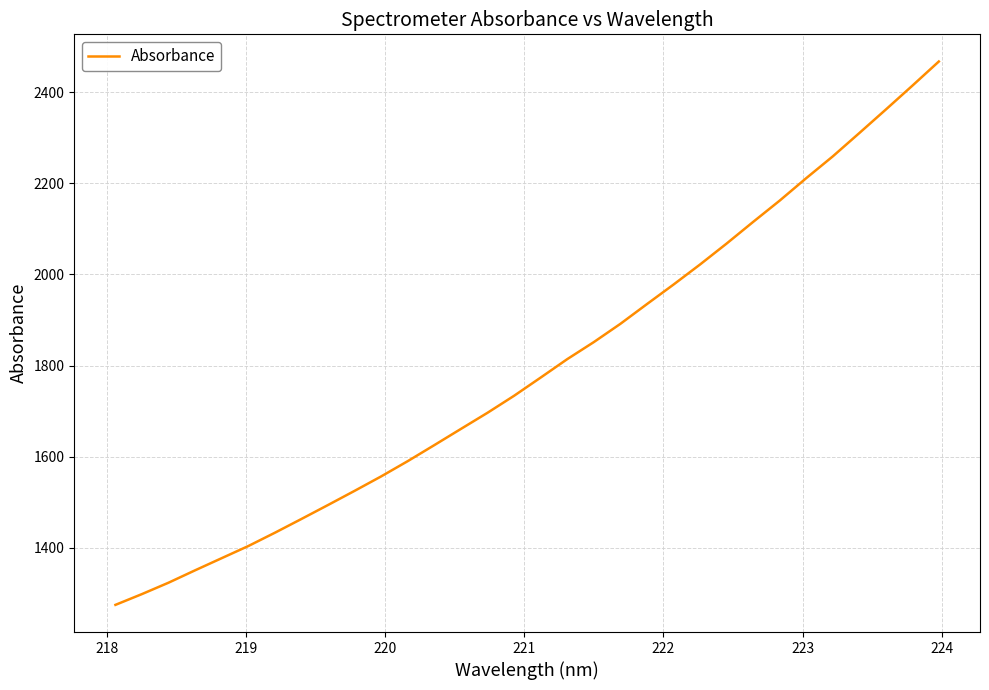

What is the greatest value displayed?

2467.1